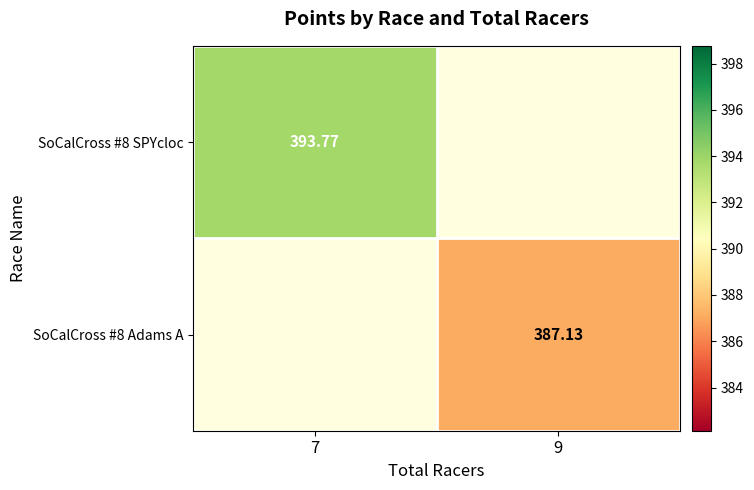

List the series in order of their peak value, highest first.

SoCalCross #8 SPYcloc, SoCalCross #8 Adams A